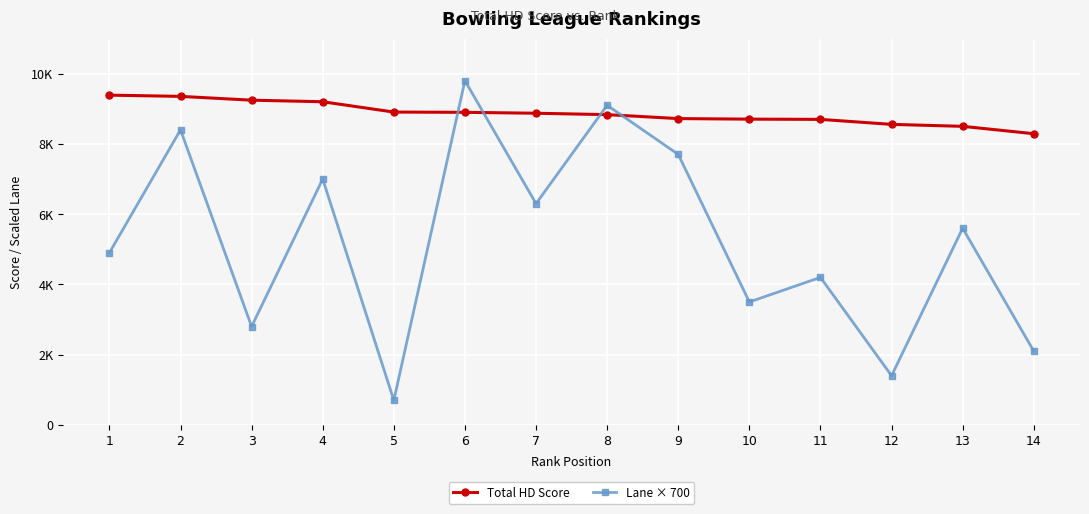

Where is the first local maximum for Lane × 700?

2